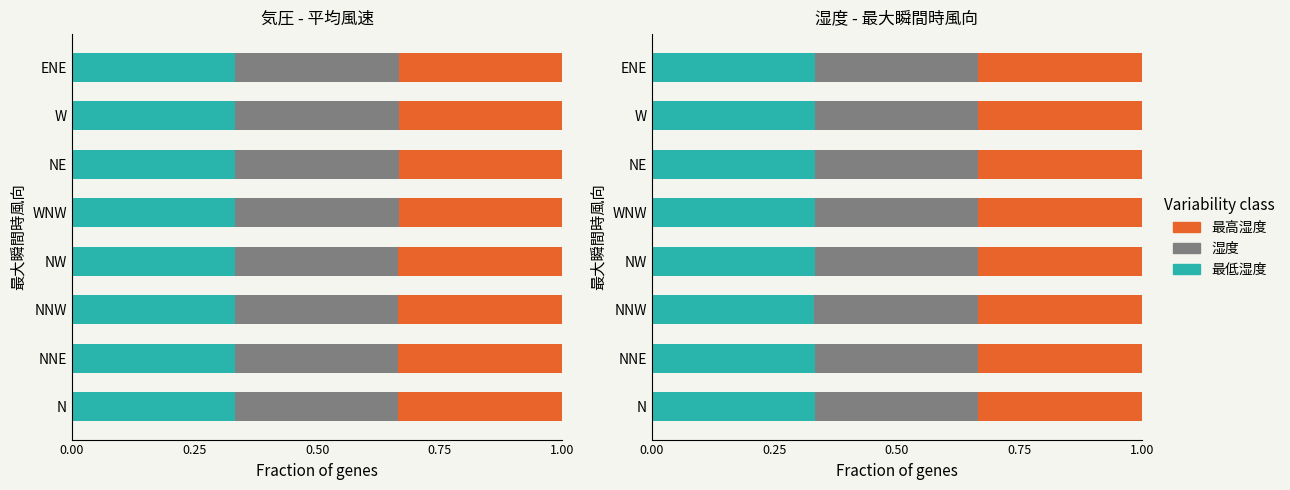

Does the chart contain any negative values?

No